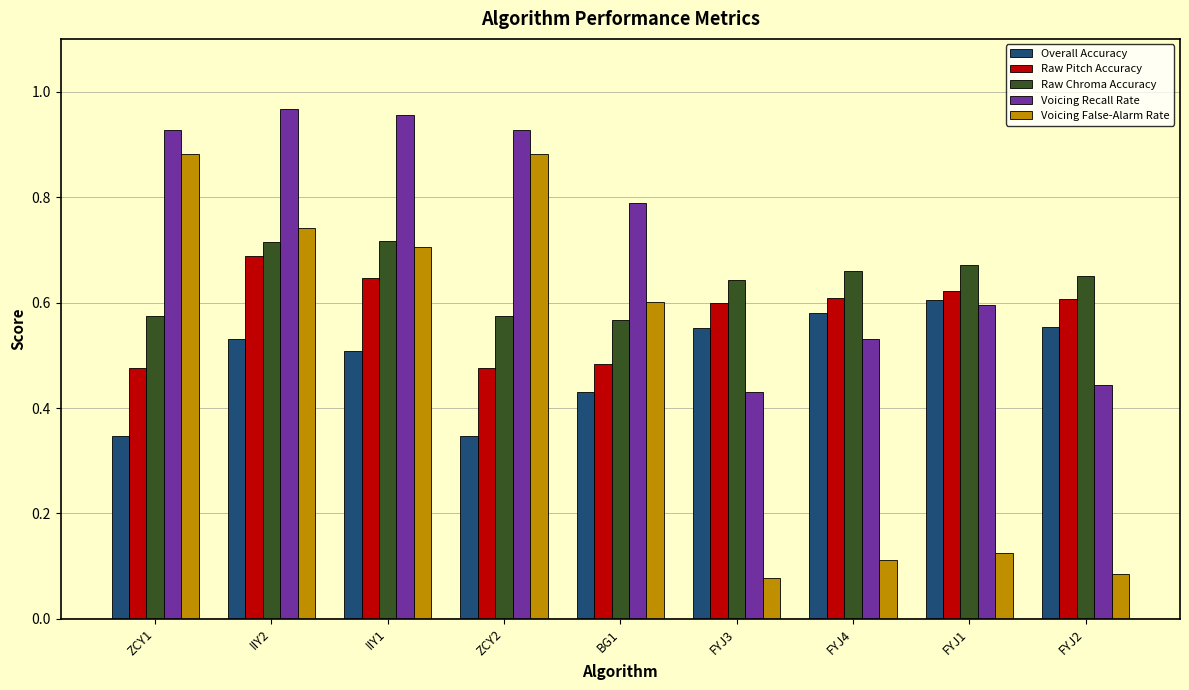

Which series has the largest total across all categories?

Voicing Recall Rate